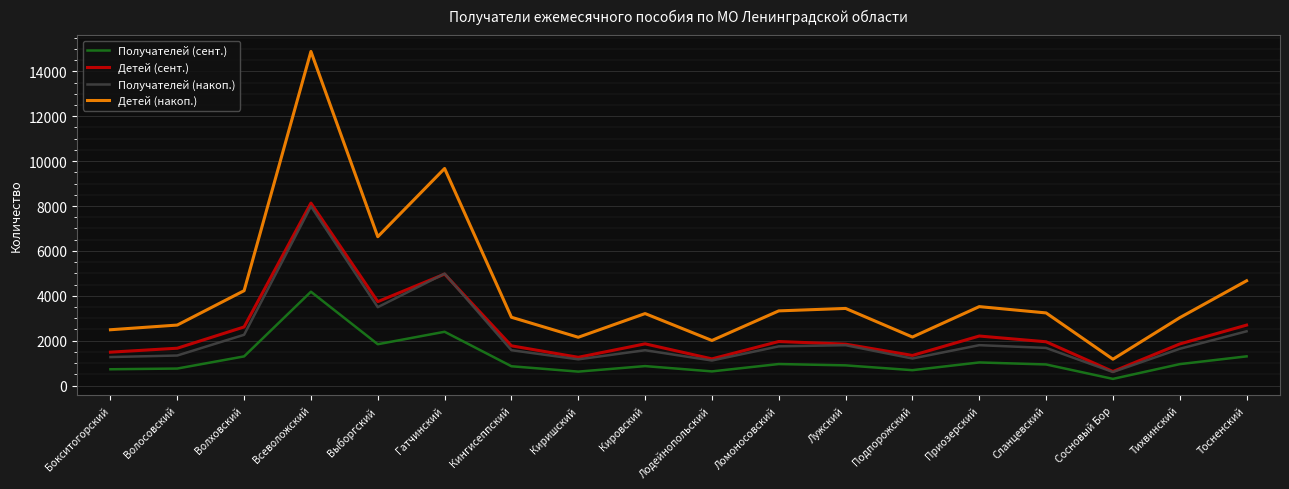

Where is Детей (накоп.) nearest to the value 8029?

Выборгский